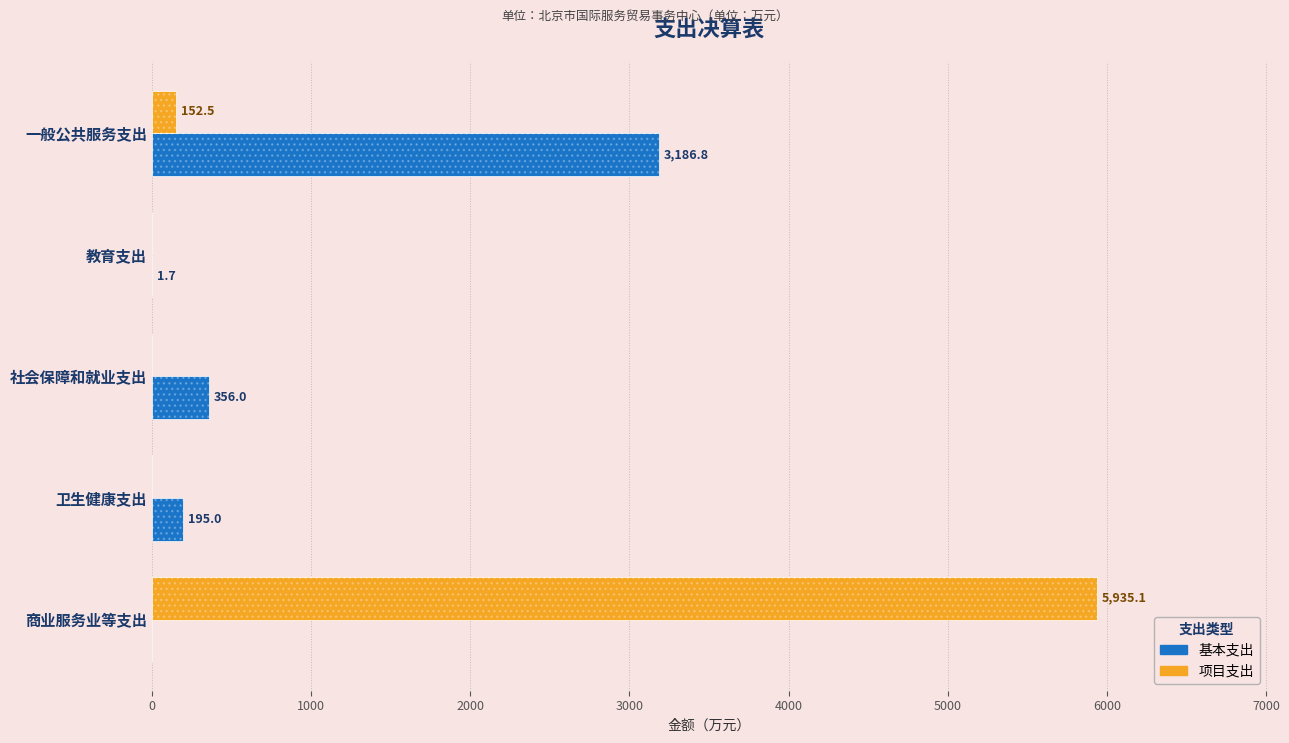

Reading left to right, extract all data points from this chart.

基本支出: 3186.8	1.7	356.0	195.0	0.0
项目支出: 152.5	0.0	0.0	0.0	5935.1